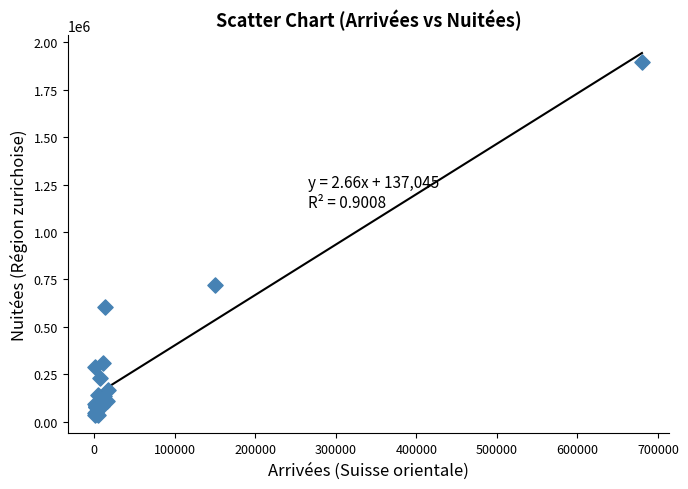

What Y value in the scatter plot is closest to 965388?

718683